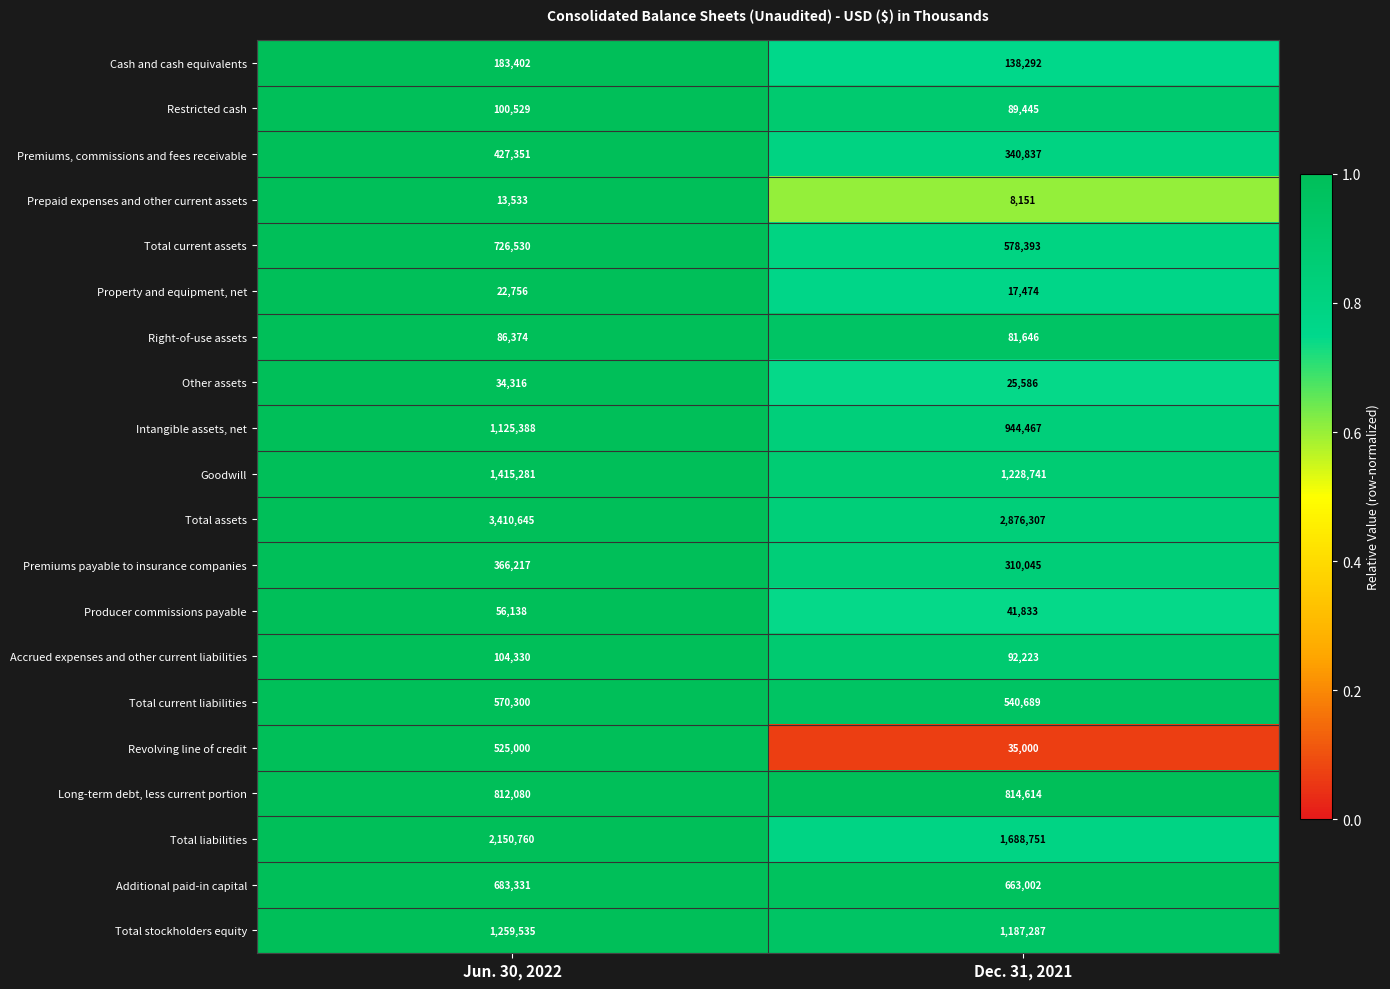

What is the average value of the Goodwill series?

1322011